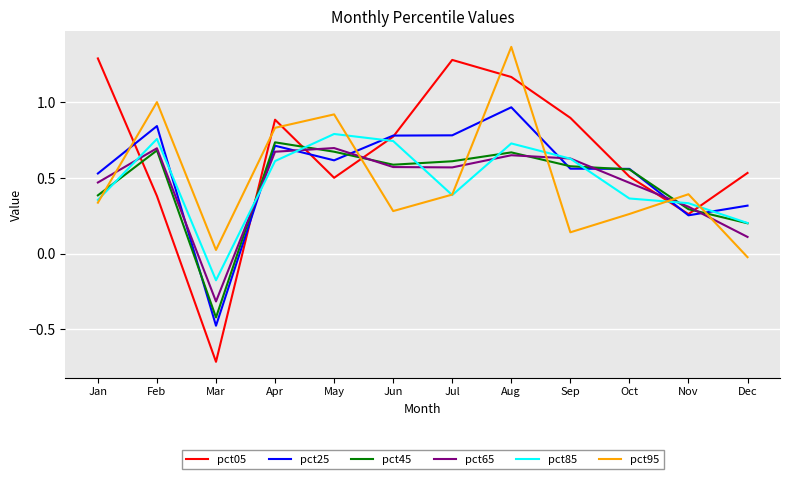

How many values in pct65 are above zero?

11